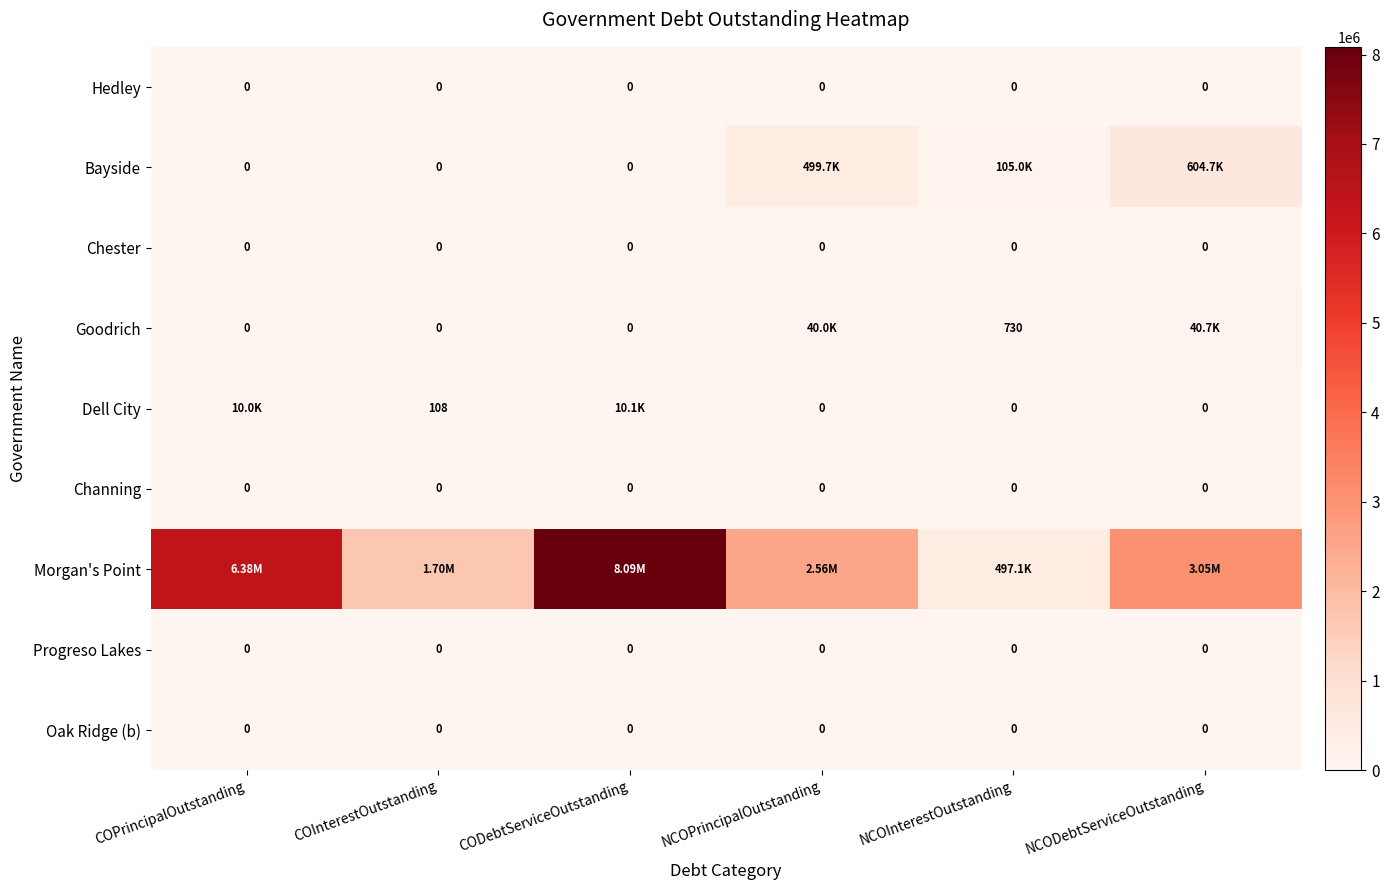

At which category is the sum across all series the highest?

CODebtServiceOutstanding